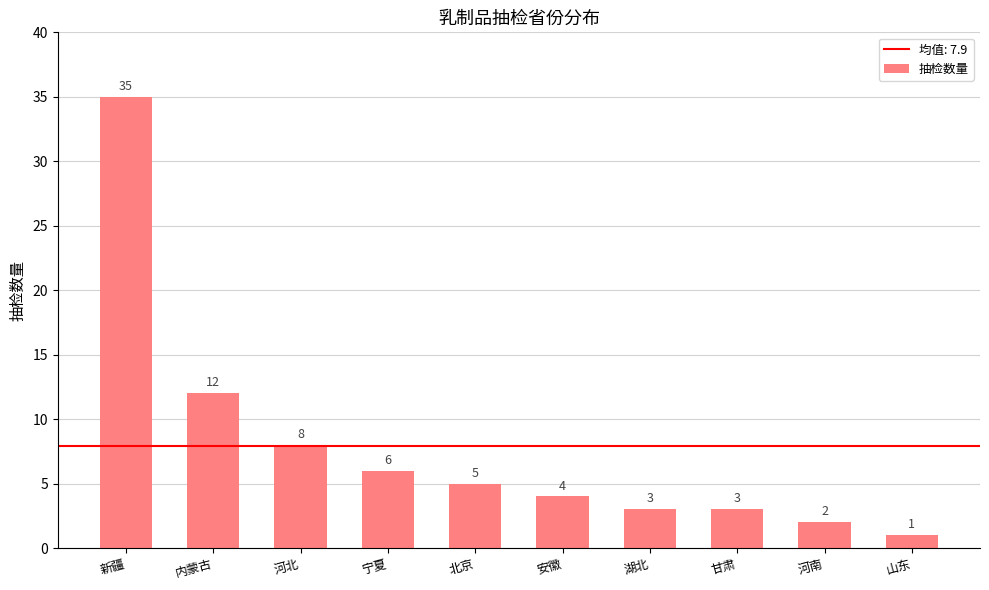

Read the value at 河北, to the nearest 10.

10